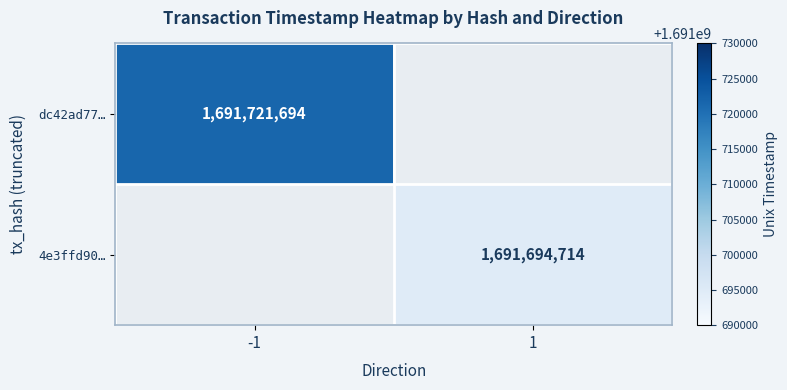

The dc42ad77… series shows 1110448307 at -1. True or false?

False